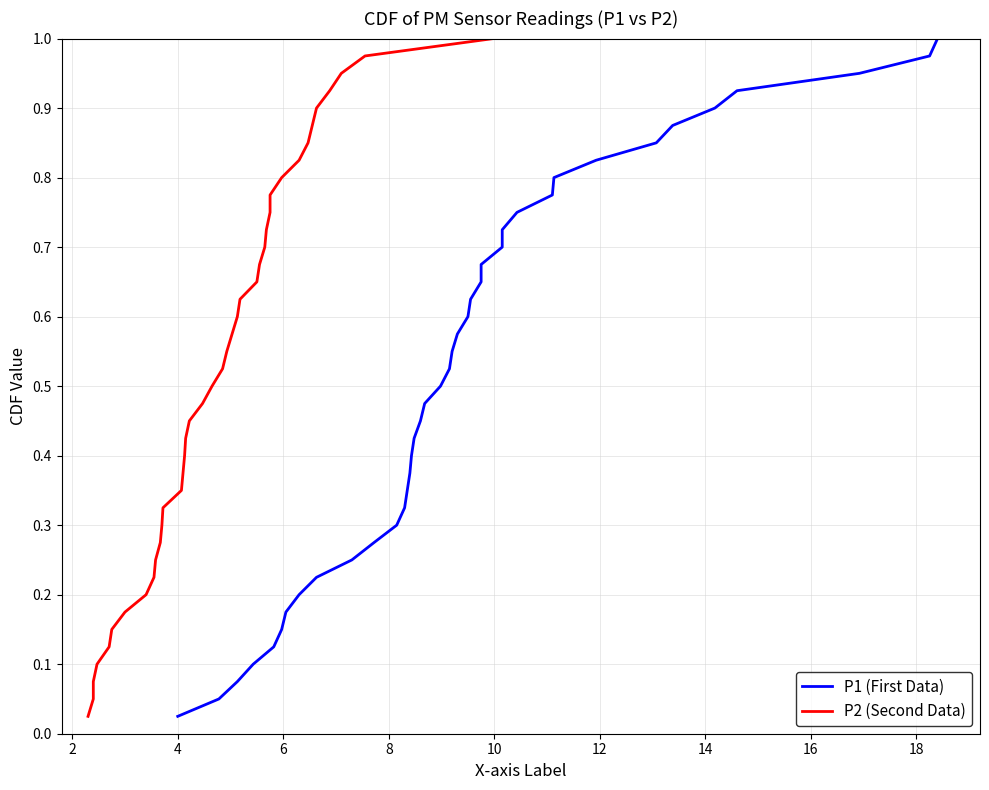

List the series in order of their peak value, lowest first.

P1 (First Data), P2 (Second Data)